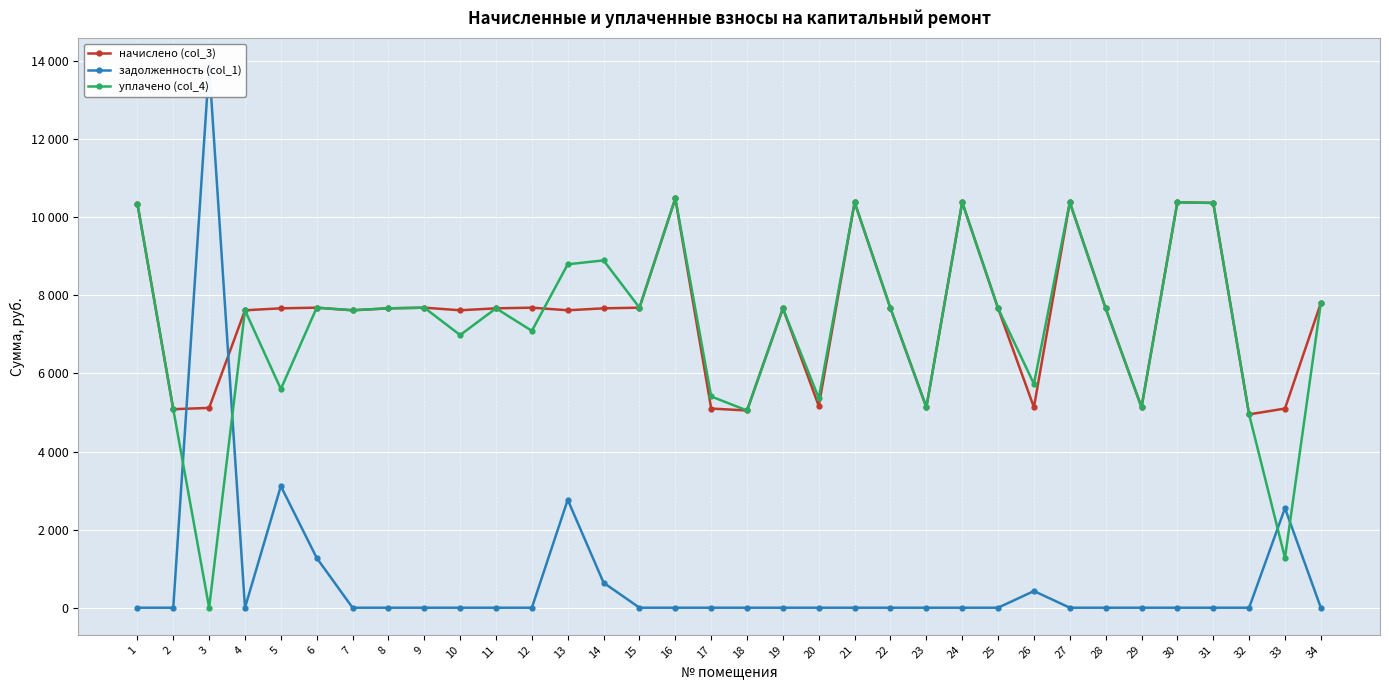

How many data points in уплачено (col_4) are less than 7667?

15